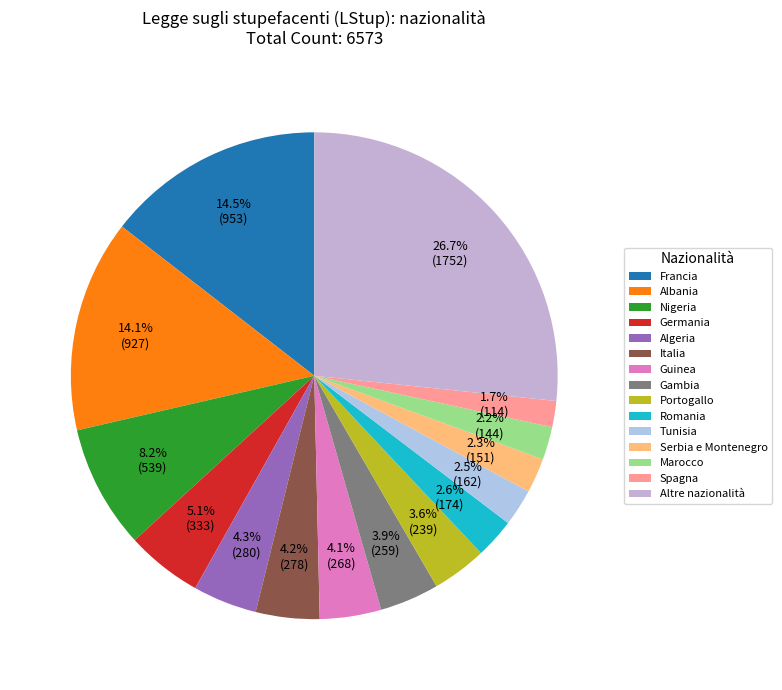

Does Algeria account for over 50% of the chart?

No